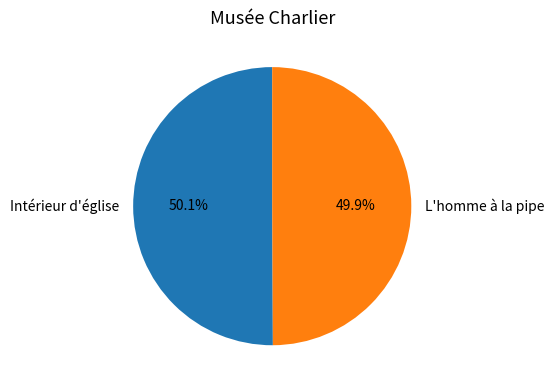

Does any single category account for the majority?

Yes